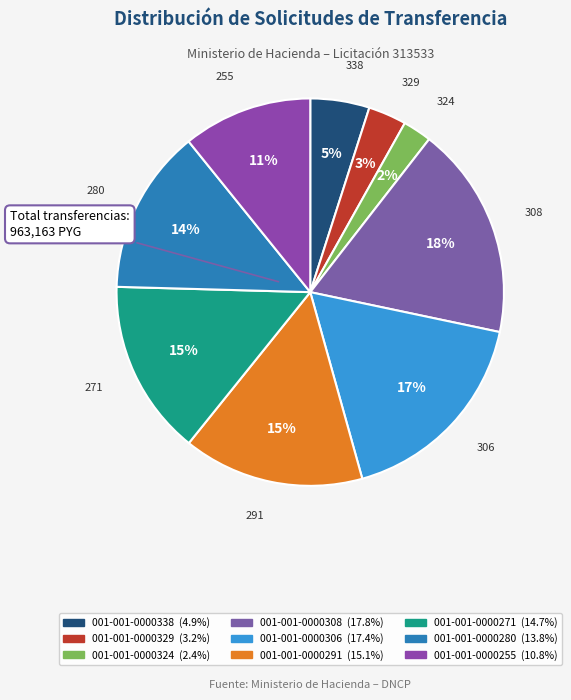

Does 001-001-0000306 represent more than half of the total?

No